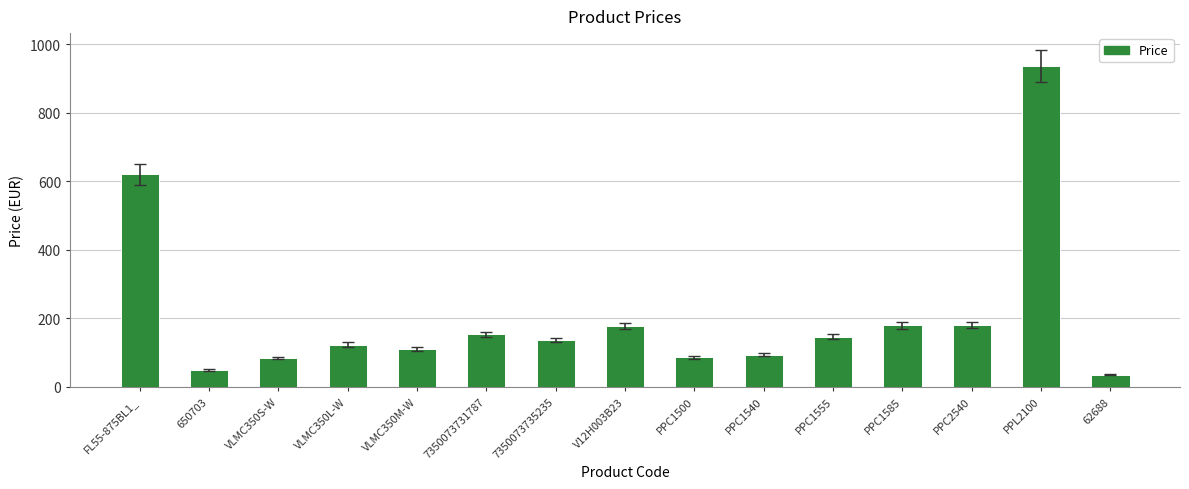

What is the sum of the values at VLMC350S-W and 650703?

134.8